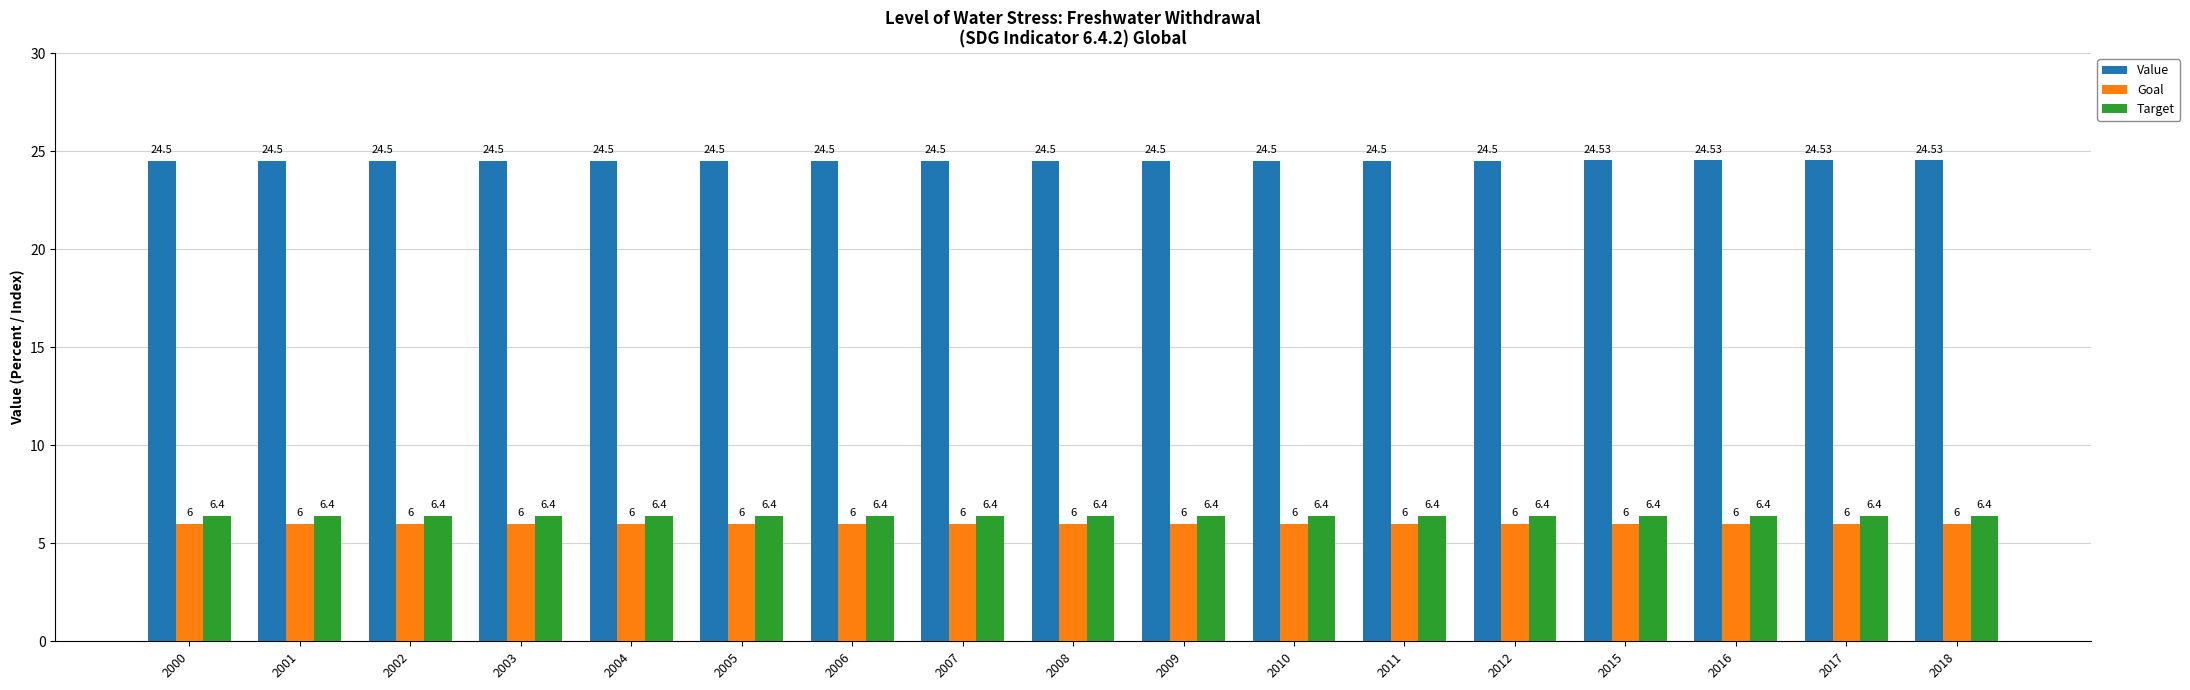

Reading left to right, what are all the values shown in this chart?

Value: 24.5	24.5	24.5	24.5	24.5	24.5	24.5	24.5	24.5	24.5	24.5	24.5	24.5	24.5	24.5	24.5	24.5
Goal: 6.0	6.0	6.0	6.0	6.0	6.0	6.0	6.0	6.0	6.0	6.0	6.0	6.0	6.0	6.0	6.0	6.0
Target: 6.4	6.4	6.4	6.4	6.4	6.4	6.4	6.4	6.4	6.4	6.4	6.4	6.4	6.4	6.4	6.4	6.4